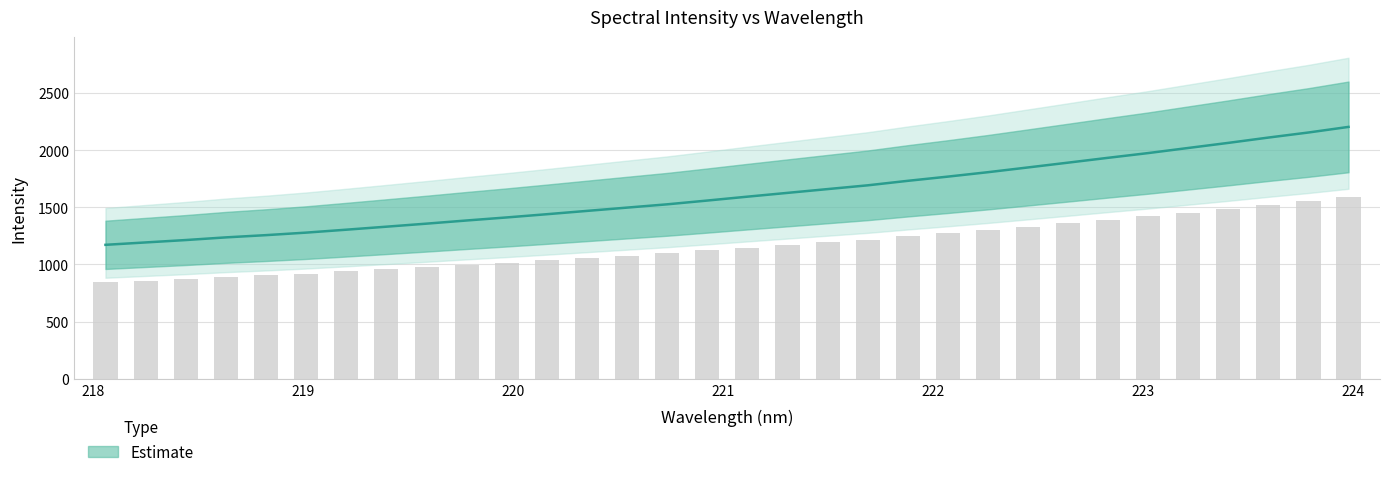

Reading left to right, transcribe all the data shown in this chart.

1171.7	1192.6	1213.5	1236.8	1256.4	1278.4	1304.0	1330.3	1356.8	1384.5	1411.1	1439.3	1468.3	1497.1	1525.8	1558.8	1592.7	1625.8	1658.9	1691.8	1731.1	1767.9	1806.6	1848.1	1890.0	1932.3	1973.7	2018.3	2062.8	2109.2	2153.4	2202.3